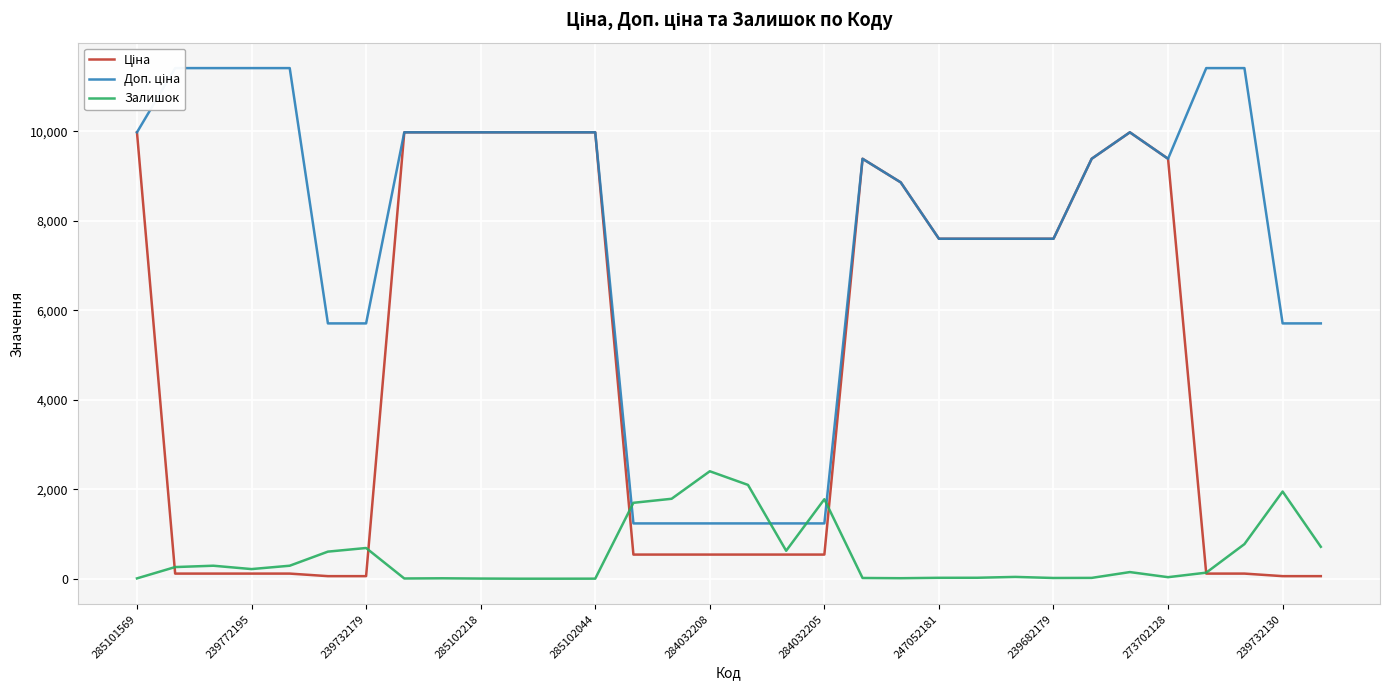

Which label corresponds to the largest value in the chart?

239772195